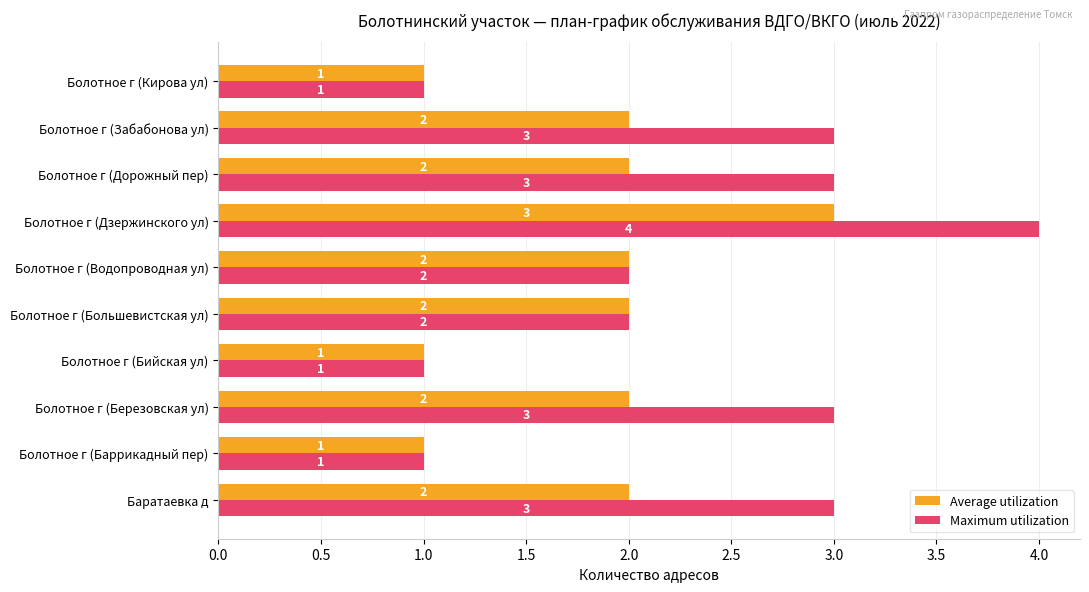

What is the difference between the maximum and minimum values in the Maximum utilization series?

3